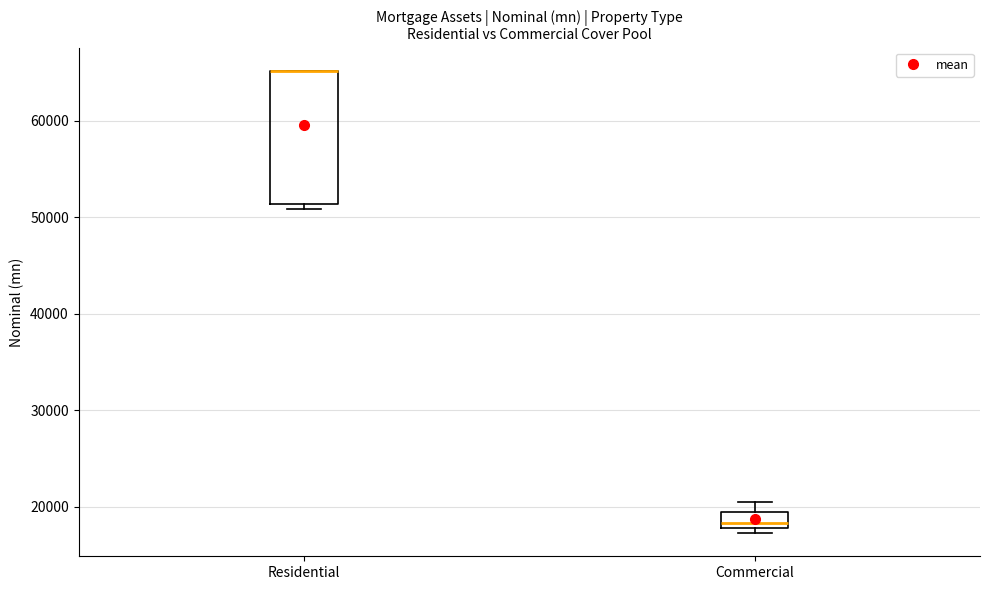

Where is the lower edge of the box for Commercial on the y-axis? The values are not printed on the chart, so give them approximately, as read against the axis.

18000